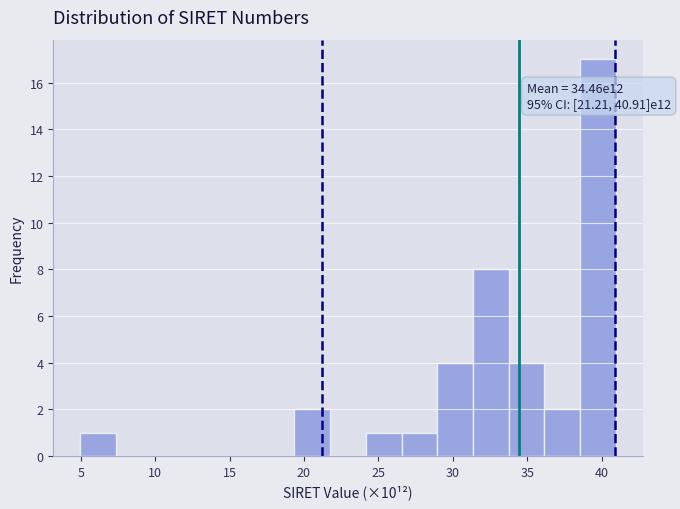

Which range on the x-axis has the tallest bar?

38.5 to 41.0